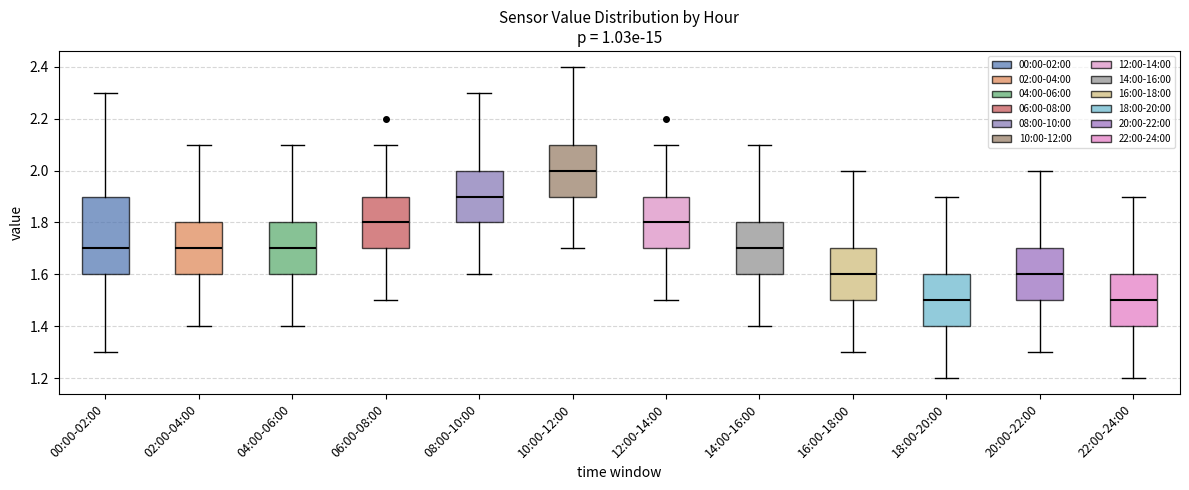

Where does the median line of the box for 06:00-08:00 sit on the y-axis? The values are not printed on the chart, so give them approximately, as read against the axis.

1.8